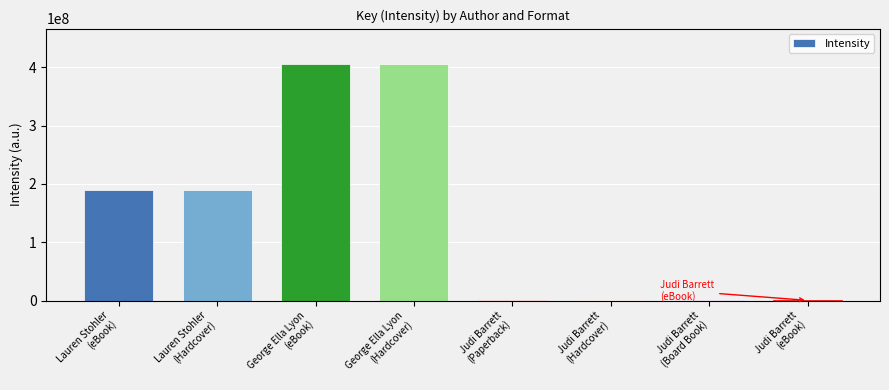

Reading right to left, extract all data points from this chart.

329896	329896	329896	329896	405558321	405558321	190159055	190159055